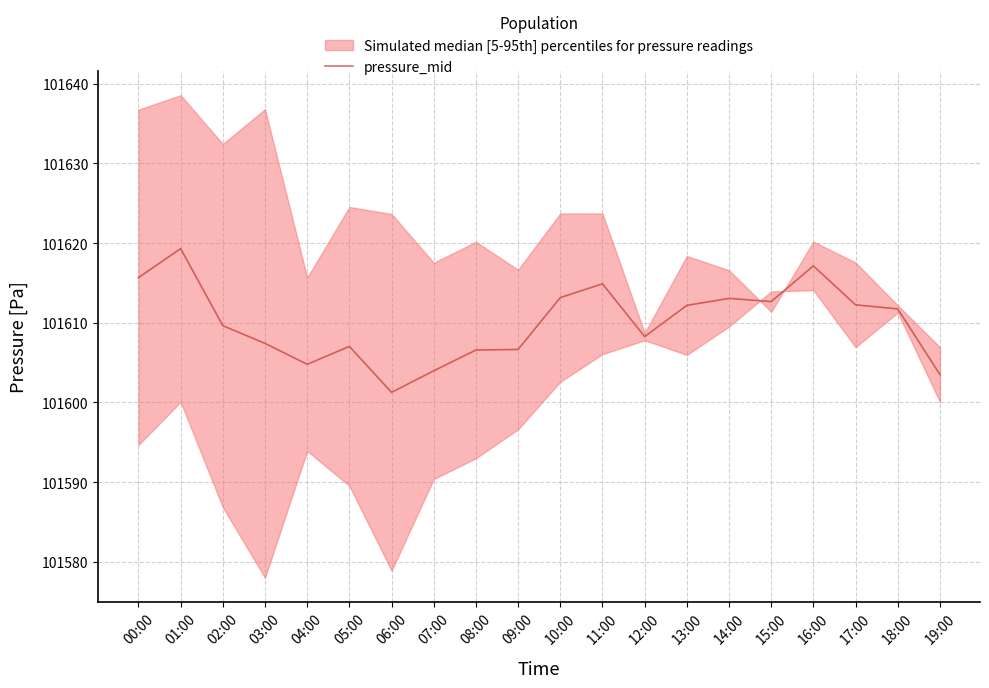

How many values exceed 101611?

10